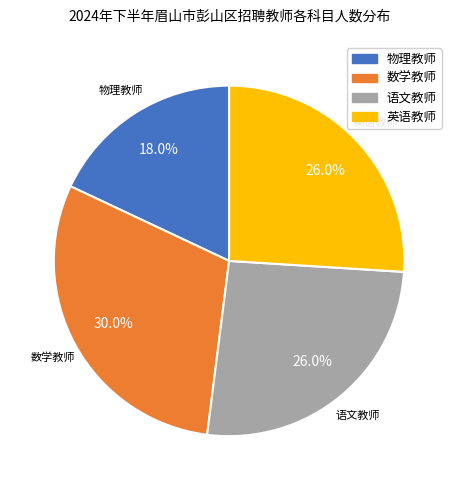

What is the largest slice in the pie chart?

数学教师